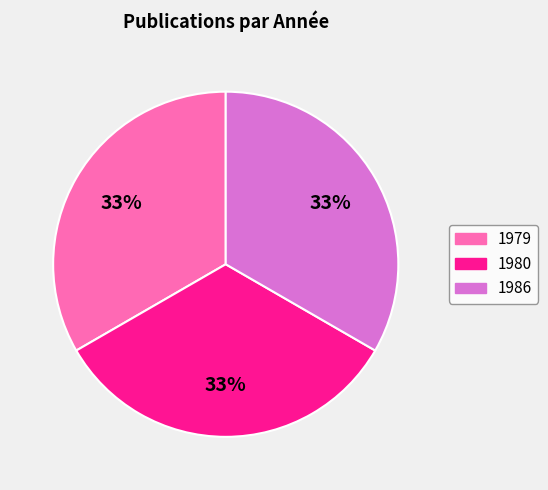

Is there a majority slice in this chart?

No